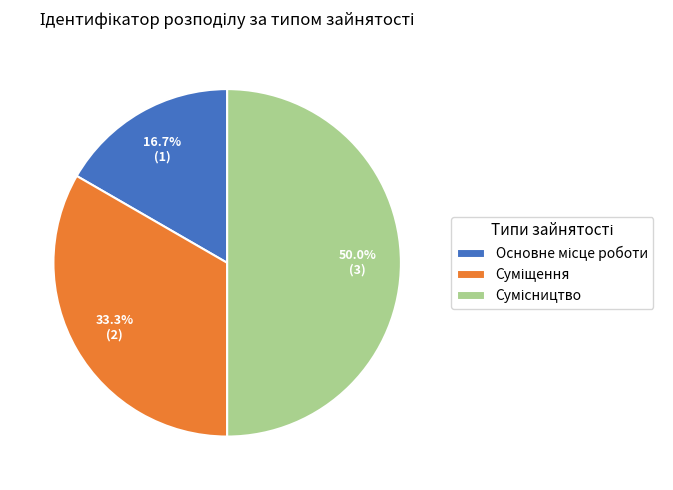

How many slices are in this pie chart?

3